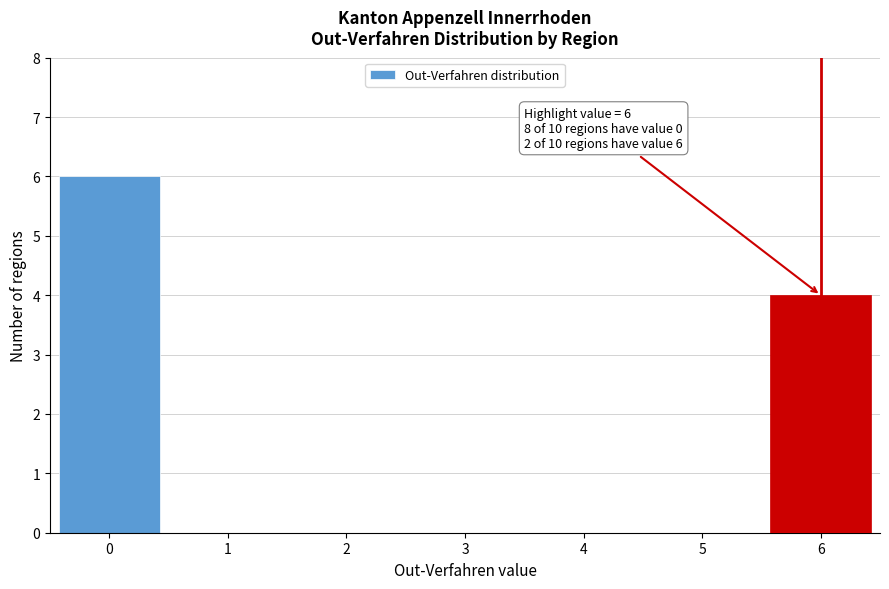

Reading left to right, transcribe all the data shown in this chart.

0=6	1=0	2=0	3=0	4=0	5=0	6=4